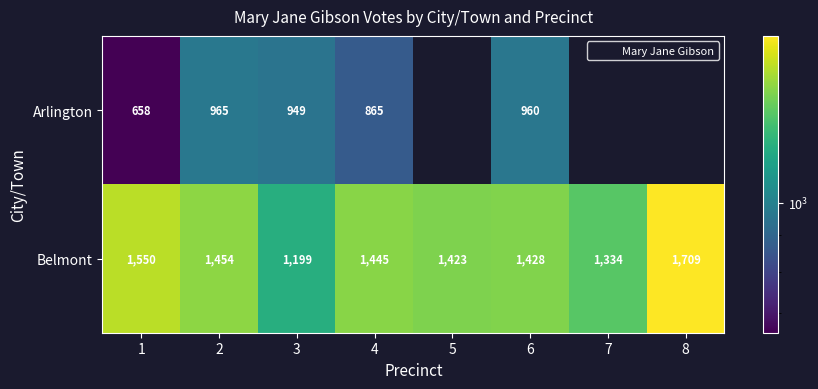

At which category does the chart reach its minimum across all series?

1